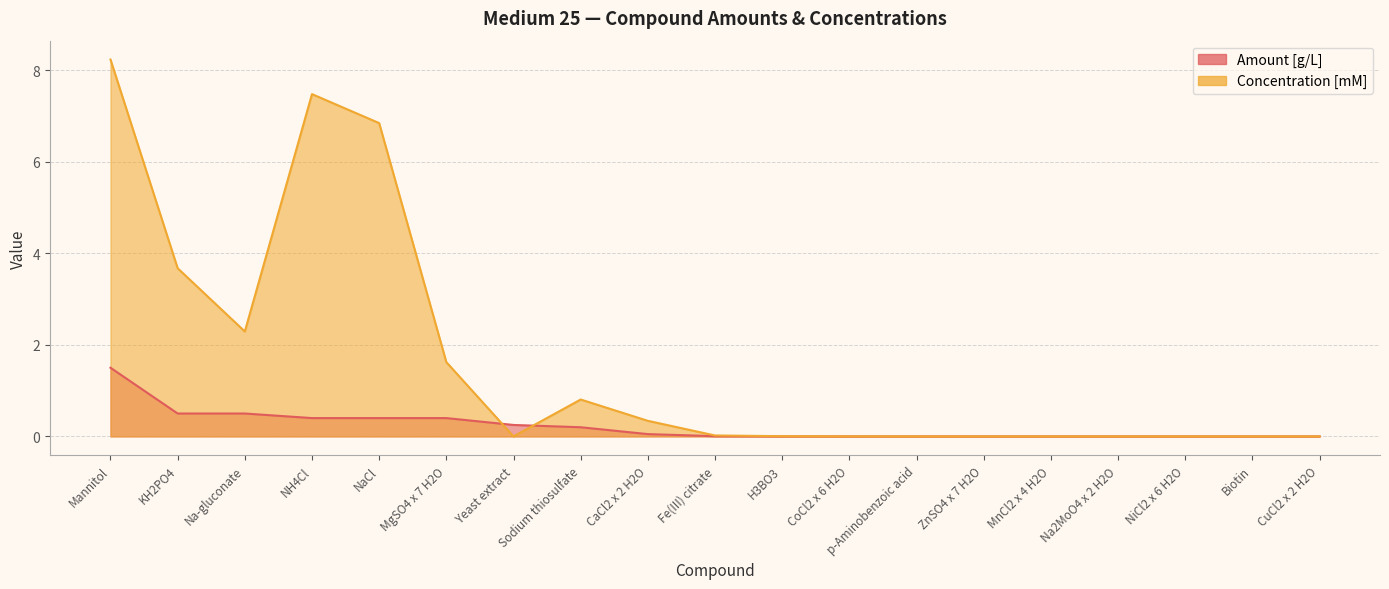

List the labels in order of Amount [g/L] value, largest first.

Mannitol, KH2PO4, Na-gluconate, NH4Cl, NaCl, MgSO4 x 7 H2O, Yeast extract, Sodium thiosulfate, CaCl2 x 2 H2O, Fe(III) citrate, H3BO3, CoCl2 x 6 H2O, p-Aminobenzoic acid, ZnSO4 x 7 H2O, MnCl2 x 4 H2O, Na2MoO4 x 2 H2O, NiCl2 x 6 H2O, Biotin, CuCl2 x 2 H2O